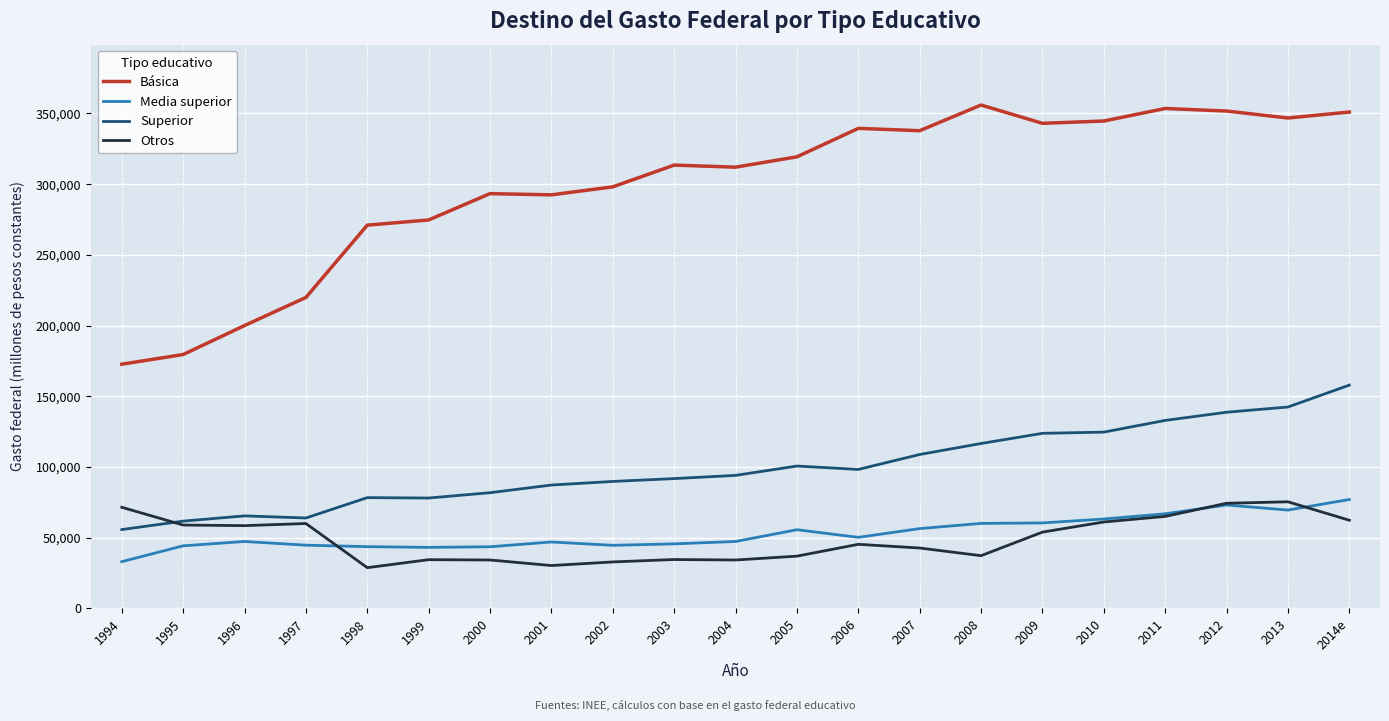

Is the value of Superior at 2005 greater than the value of Otros at 1996?

Yes